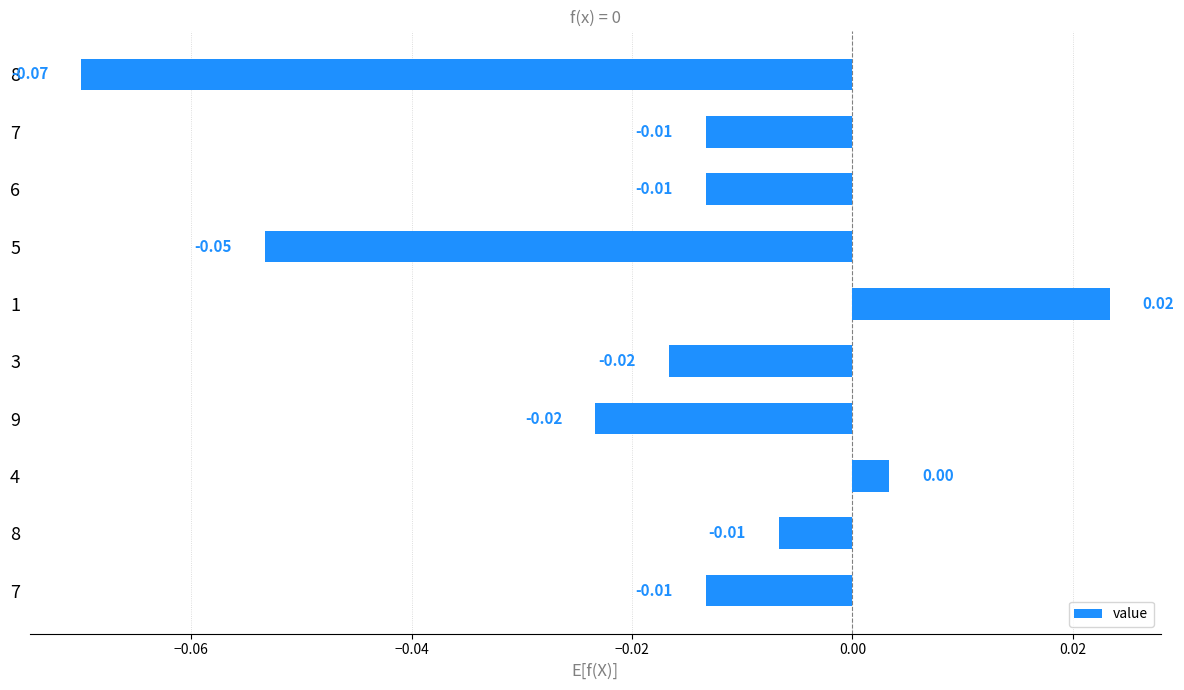

Which has a higher value, 7 or 8?

8